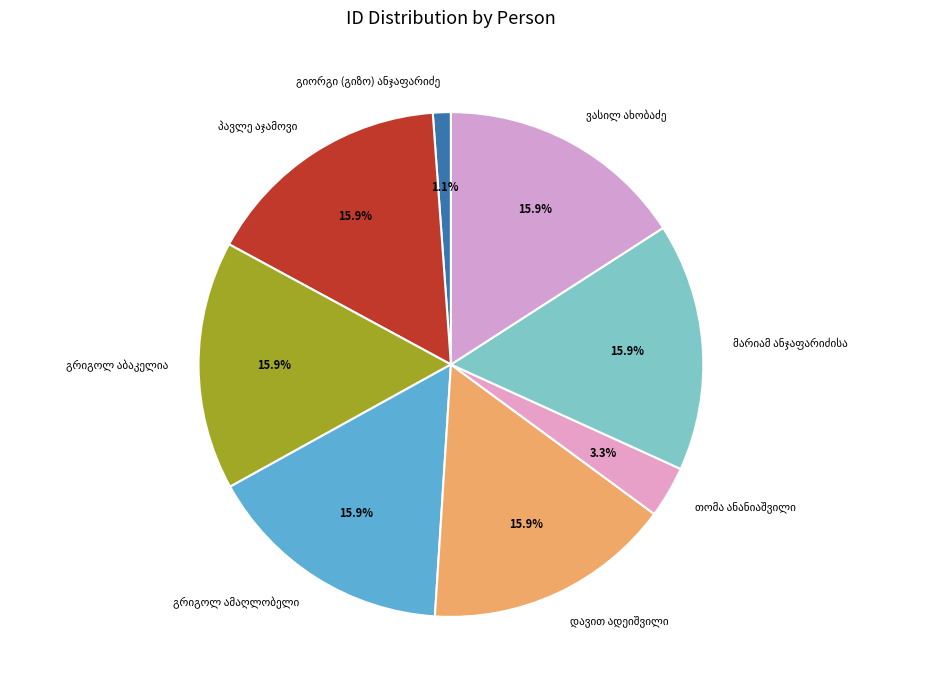

Is there a majority slice in this chart?

No